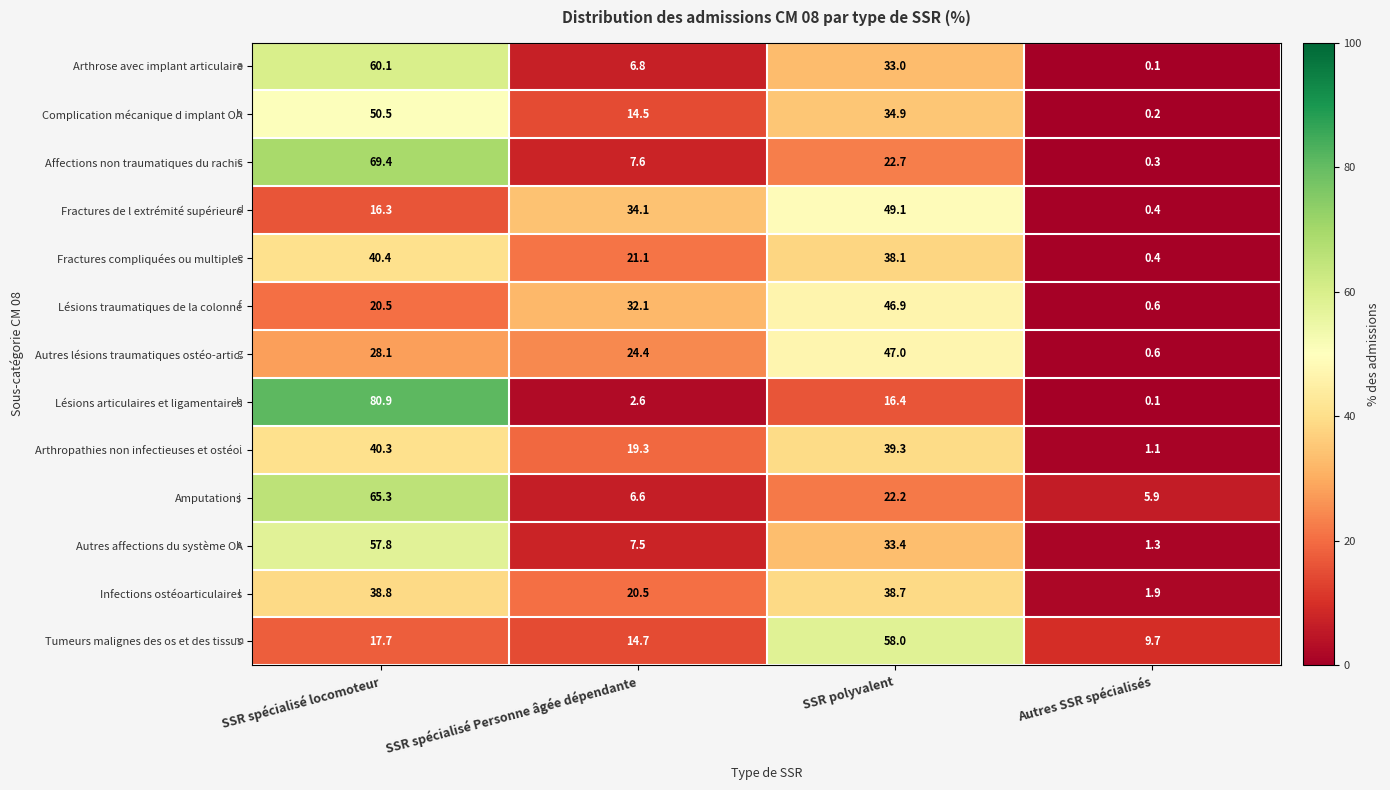

At which label does Fractures de l extrémité supérieure reach its peak?

SSR polyvalent